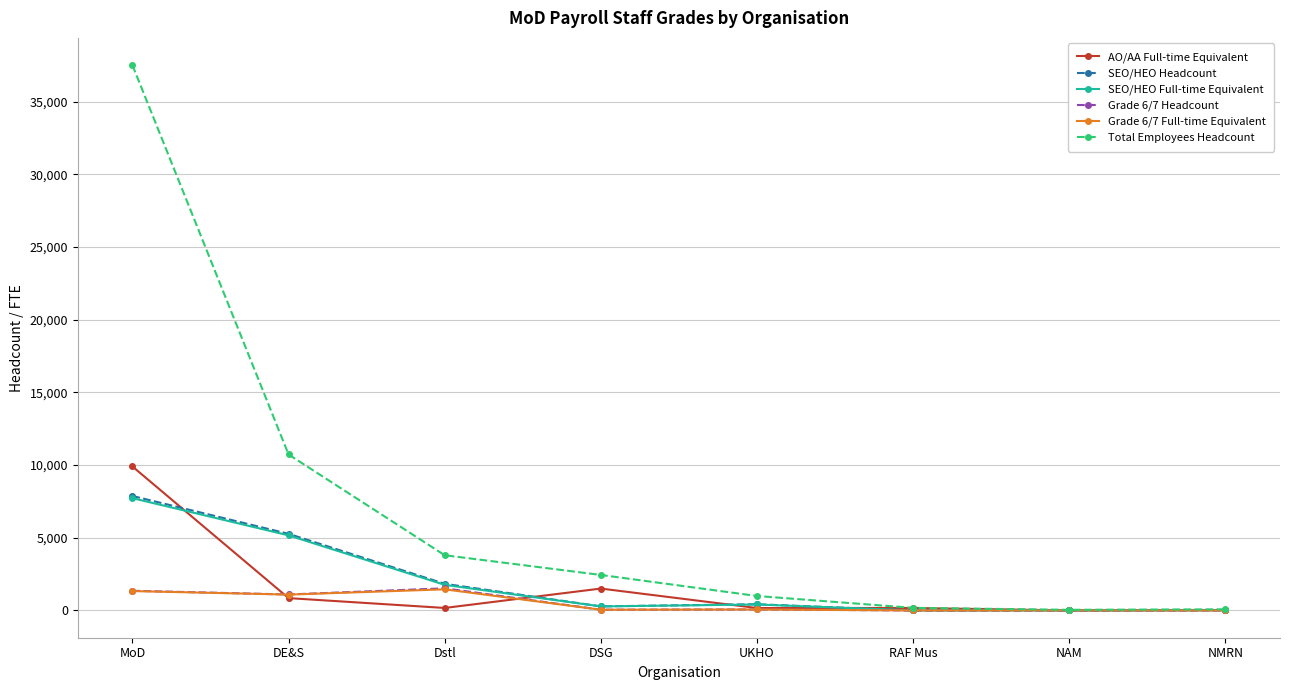

Which label corresponds to the largest value in the chart?

MoD